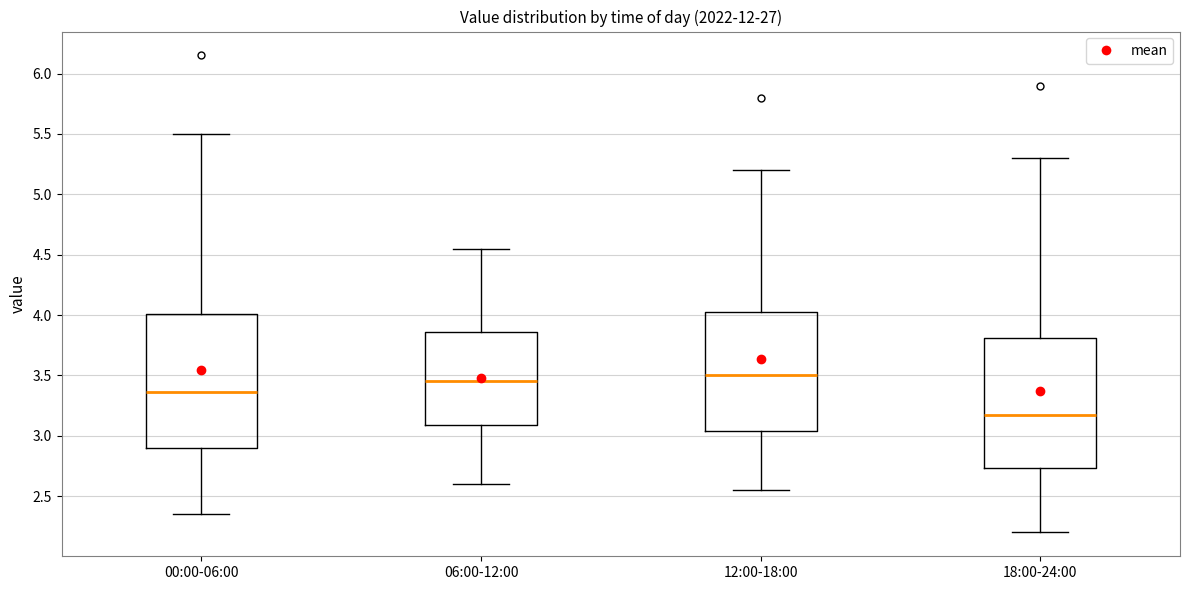

Reading left to right, transcribe this box plot: for each box, give where its median line is, the range the box spans, and where its two whiskers end, as read against the y-axis. The values are not printed on the chart, so give them approximately, as read against the axis.

00:00-06:00: median 3.35, box 2.90 to 4.00, whiskers 2.35 to 5.50
06:00-12:00: median 3.45, box 3.10 to 3.85, whiskers 2.60 to 4.55
12:00-18:00: median 3.50, box 3.05 to 4.05, whiskers 2.55 to 5.20
18:00-24:00: median 3.20, box 2.75 to 3.80, whiskers 2.20 to 5.30